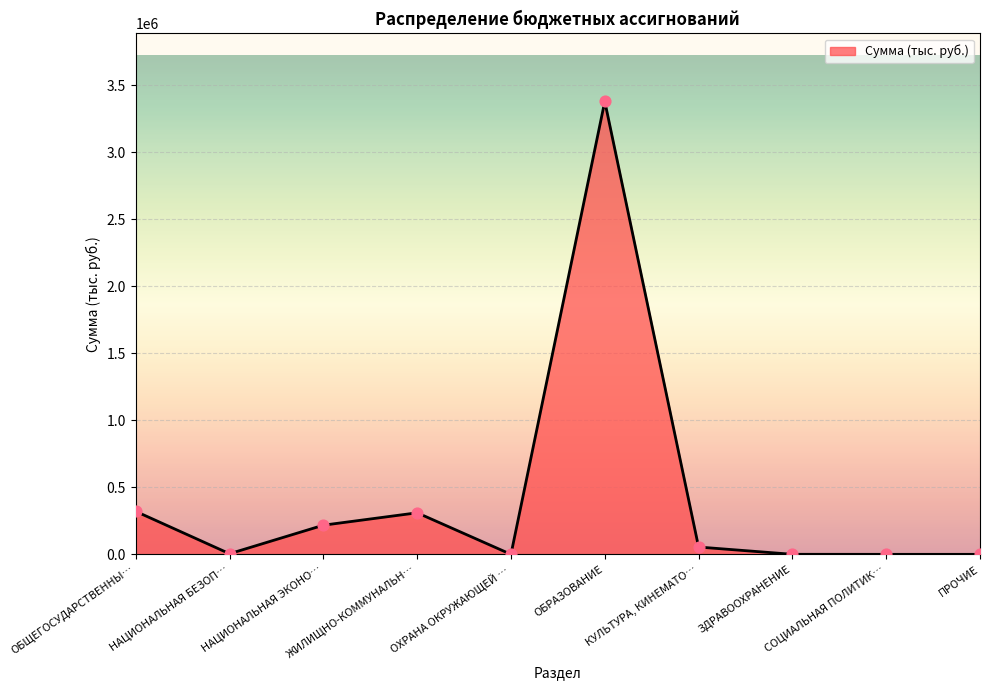

What is the difference between the maximum and minimum values?

3380837.2